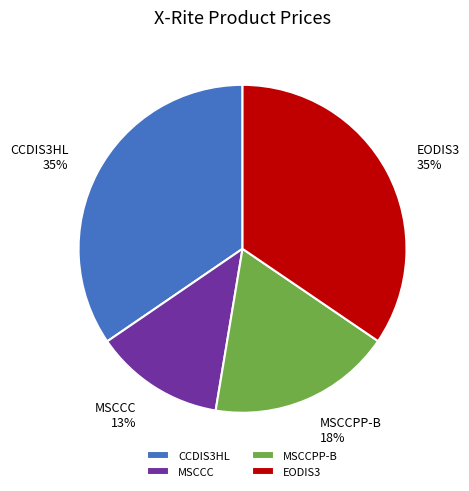

True or false: MSCCC accounts for 27% of the total.

False